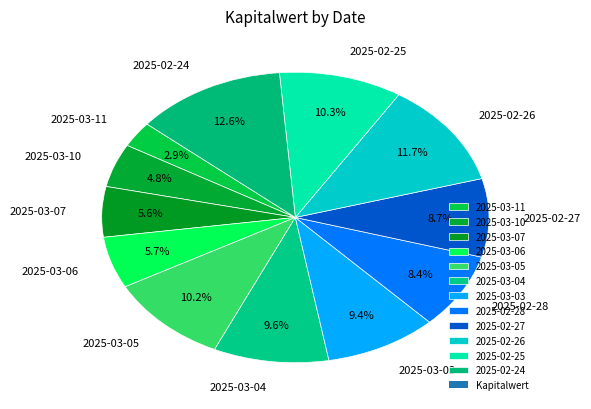

What is the ratio of the value at 2025-03-10 to the value at 2025-03-04?

0.5